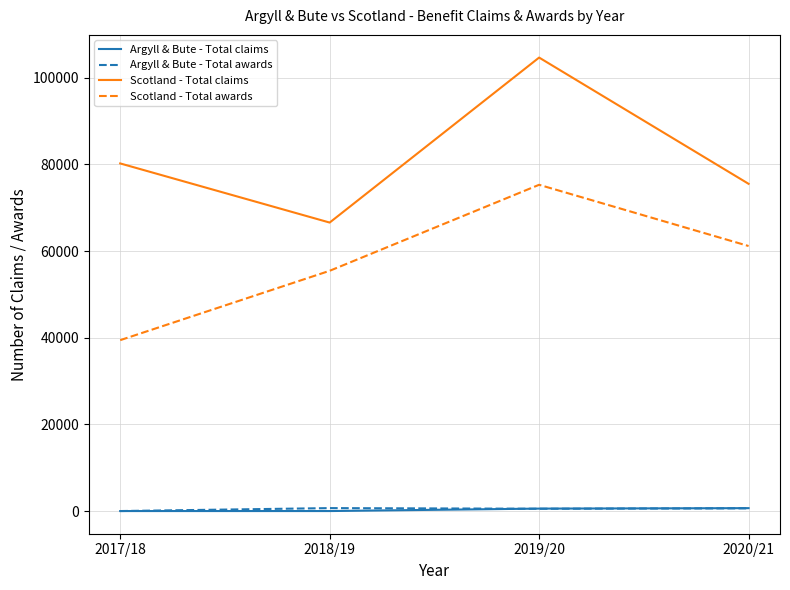

Which category has the highest value in the Scotland - Total claims series?

2019/20